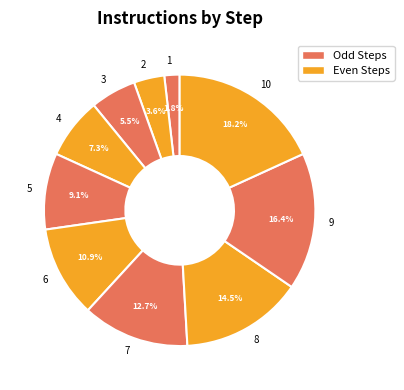

Is the sum of 2 and 3 greater than half?

No